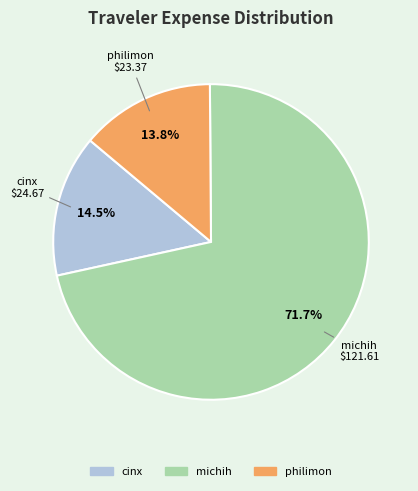

To the nearest percent, what is the difference between the philimon and cinx slice percentages?

1%